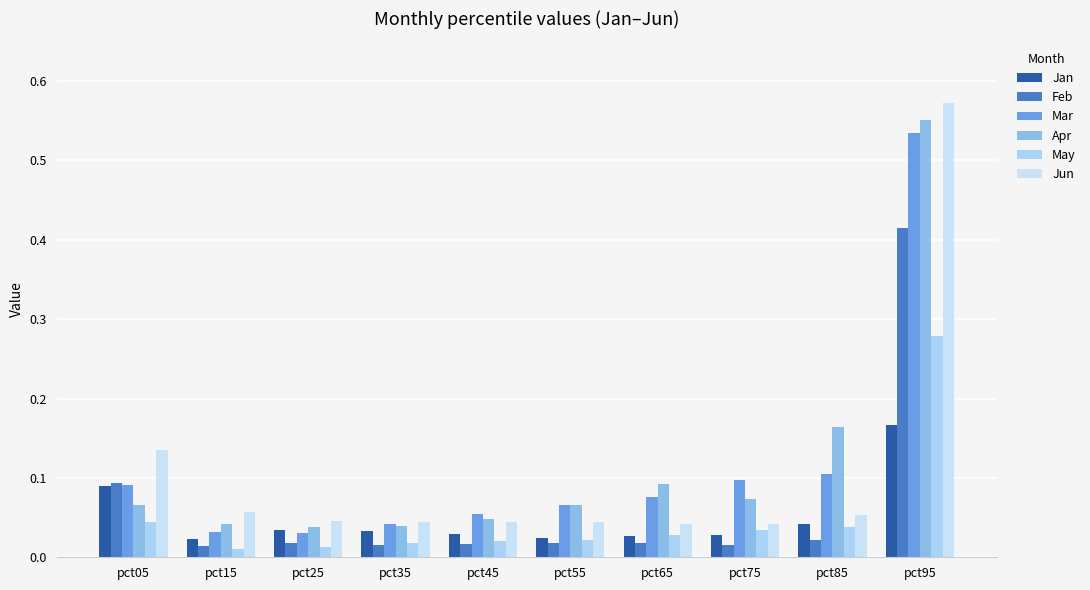

Count the number of categories in the chart.

10